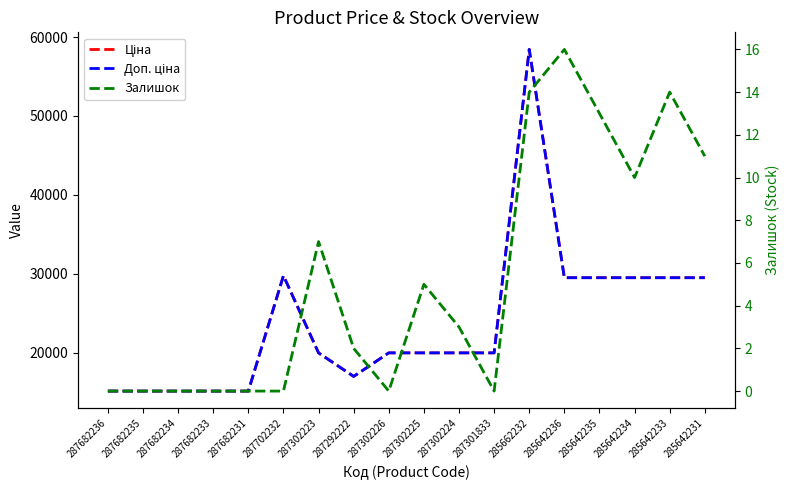

List the series in order of their peak value, highest first.

Ціна, Доп. ціна, Залишок